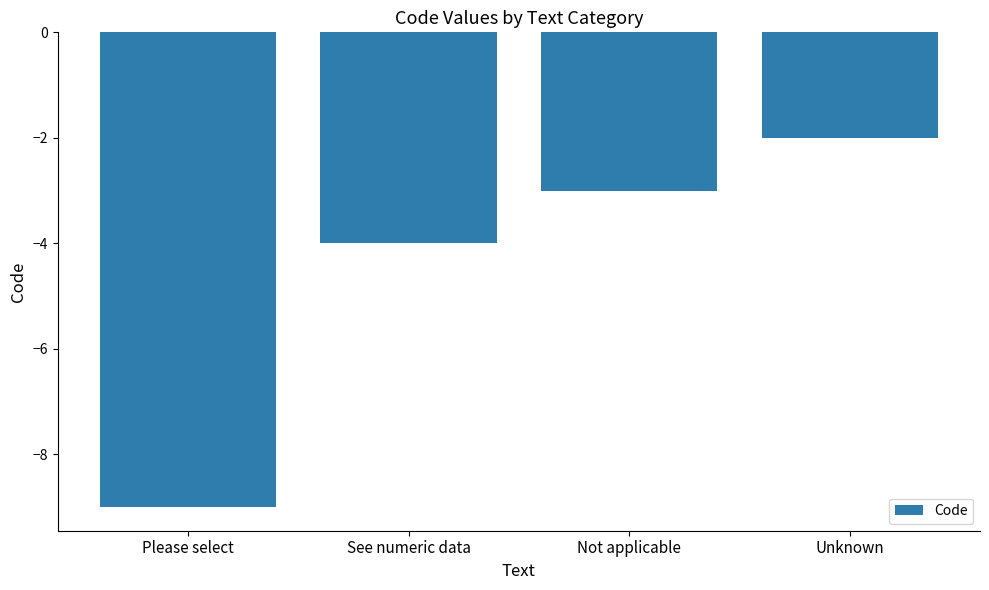

What is the sum of all values?

-18